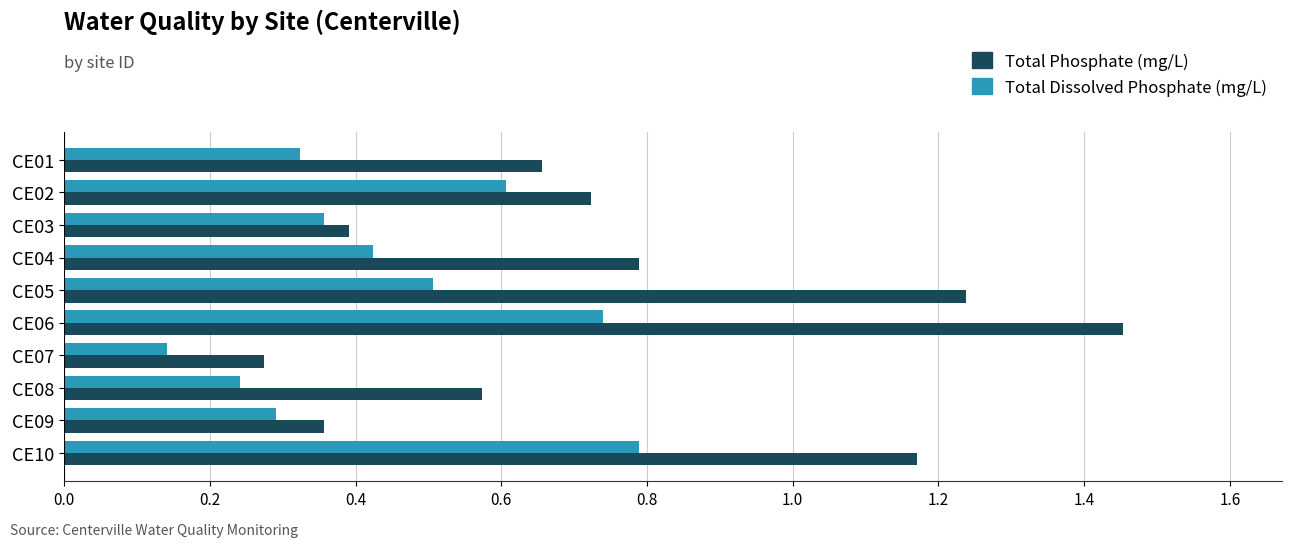

List the series in order of their overall mean, highest first.

Total Phosphate (mg/L), Total Dissolved Phosphate (mg/L)